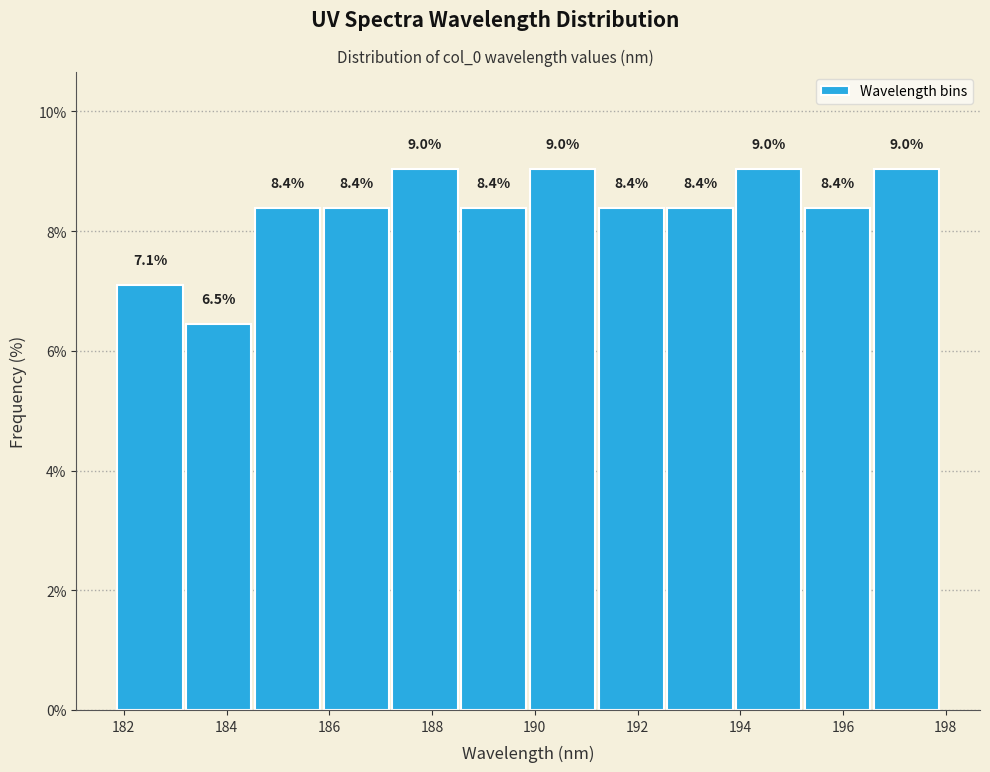

Reading left to right, list every bar in this chart as the range it spans on the x-axis followed by its height. The bar edges are not printed on the chart, so give them approximately, as read against the axis.

181.8 to 183.2: 7.1
183.2 to 184.6: 6.5
184.6 to 185.8: 8.4
185.8 to 187.2: 8.4
187.2 to 188.6: 9.0
188.6 to 189.8: 8.4
189.8 to 191.2: 9.0
191.2 to 192.6: 8.4
192.6 to 193.8: 8.4
193.8 to 195.2: 9.0
195.2 to 196.6: 8.4
196.6 to 198.0: 9.0